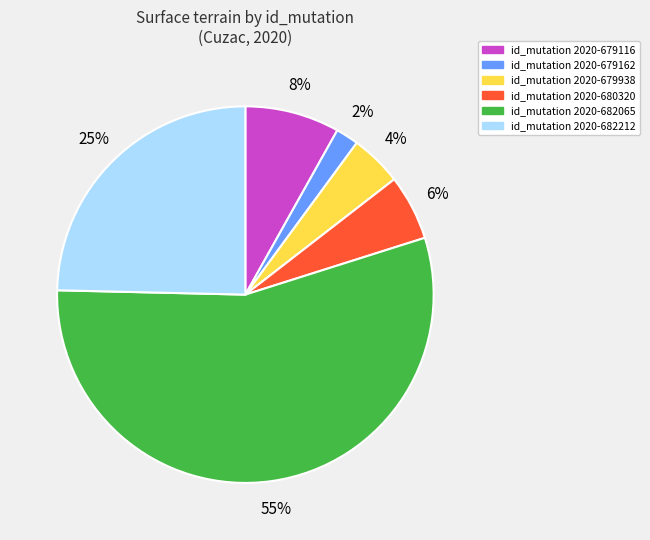

To the nearest percent, what is the difference between the largest and smallest slice percentages?

53%